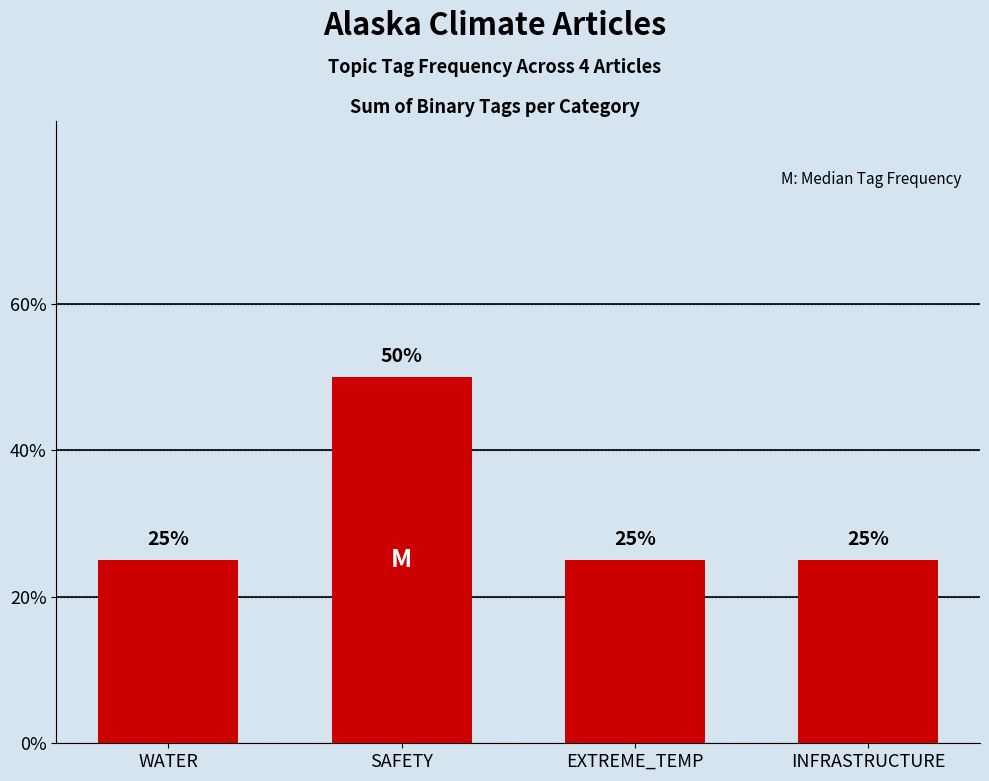

What is the difference between the maximum and minimum values?

25